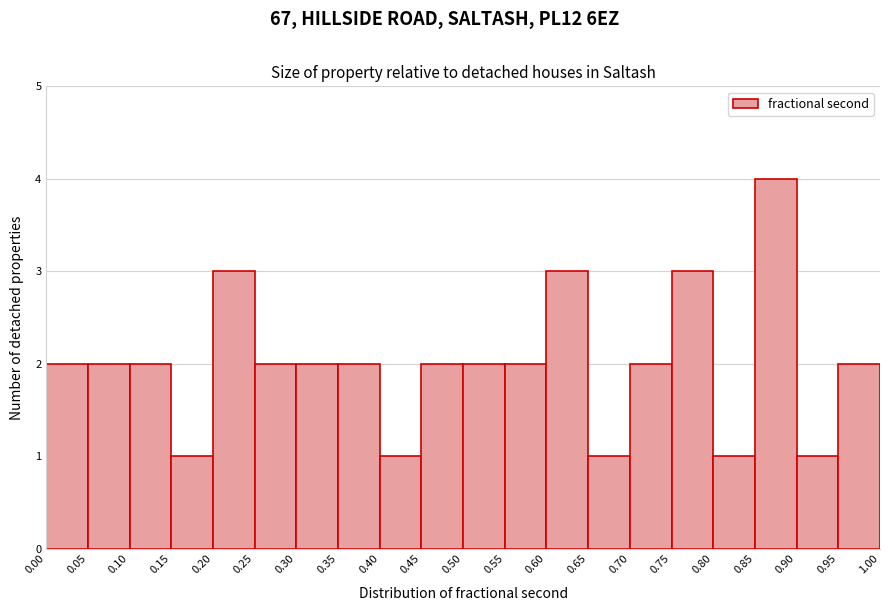

Which range on the x-axis has the tallest bar?

0.85 to 0.90